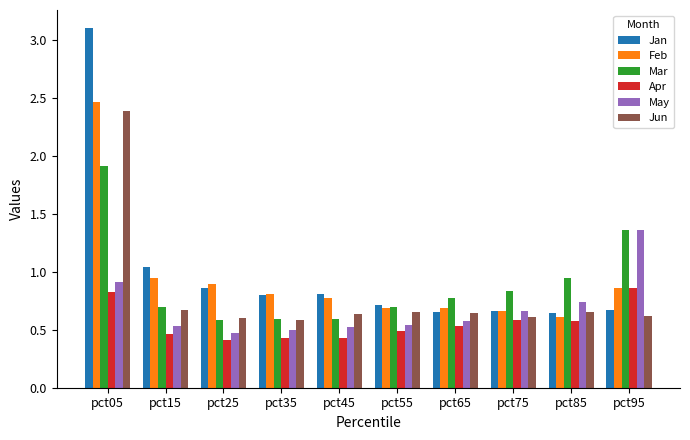

The value of Apr at pct35 is 0.4. True or false?

True